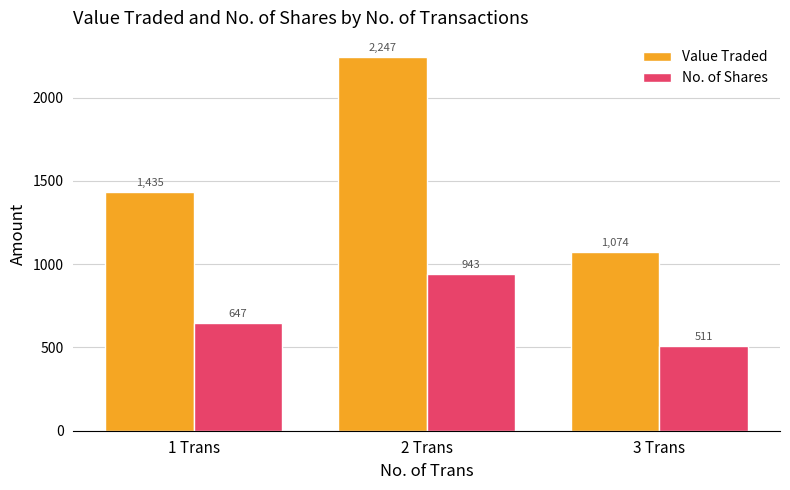

Reading right to left, list all the values displayed in this chart.

Value Traded: 3 Trans=1074	2 Trans=2247	1 Trans=1435
No. of Shares: 3 Trans=511	2 Trans=943	1 Trans=647